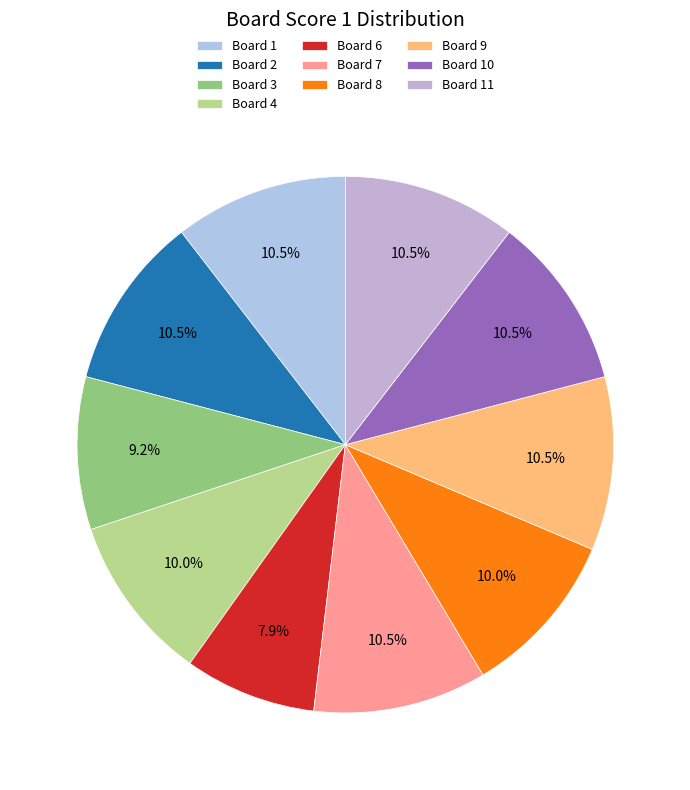

Is it true that Board 8 is 10% of the pie?

True